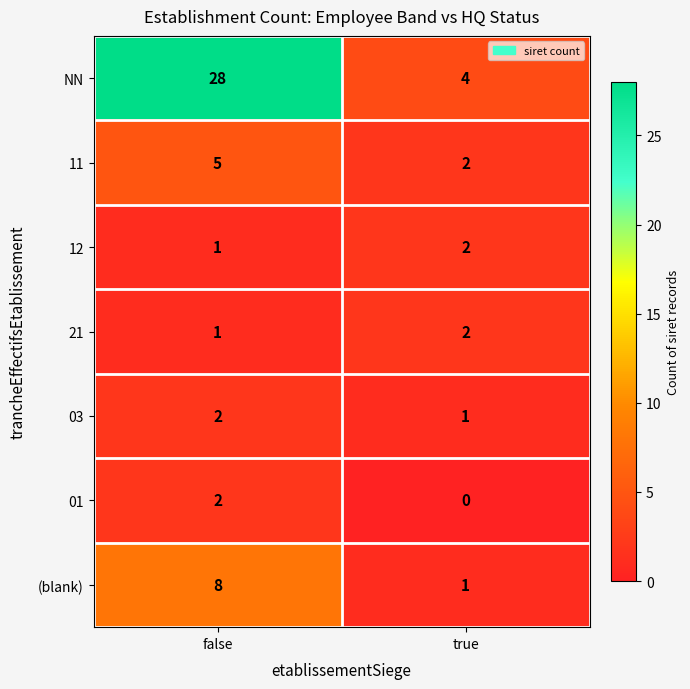

What is the total value across all series at true?

12